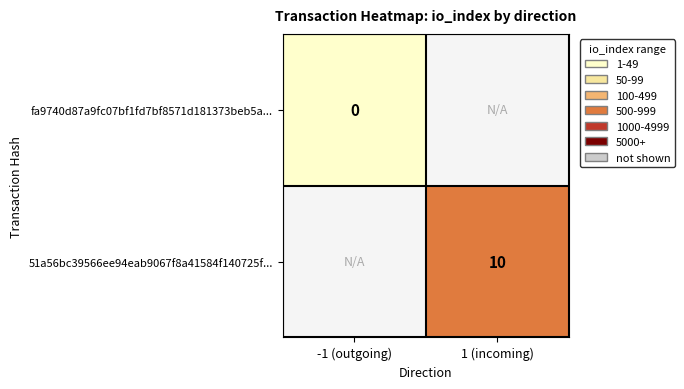

Between 1 (incoming) and -1 (outgoing), which is larger?

-1 (outgoing)